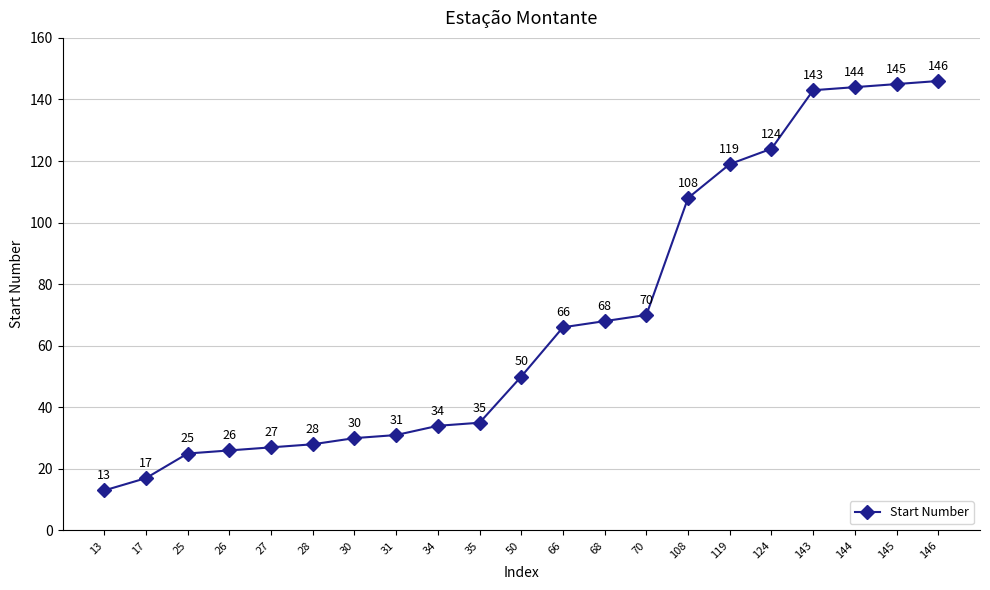

List the labels in order of value, smallest first.

13, 17, 25, 26, 27, 28, 30, 31, 34, 35, 50, 66, 68, 70, 108, 119, 124, 143, 144, 145, 146